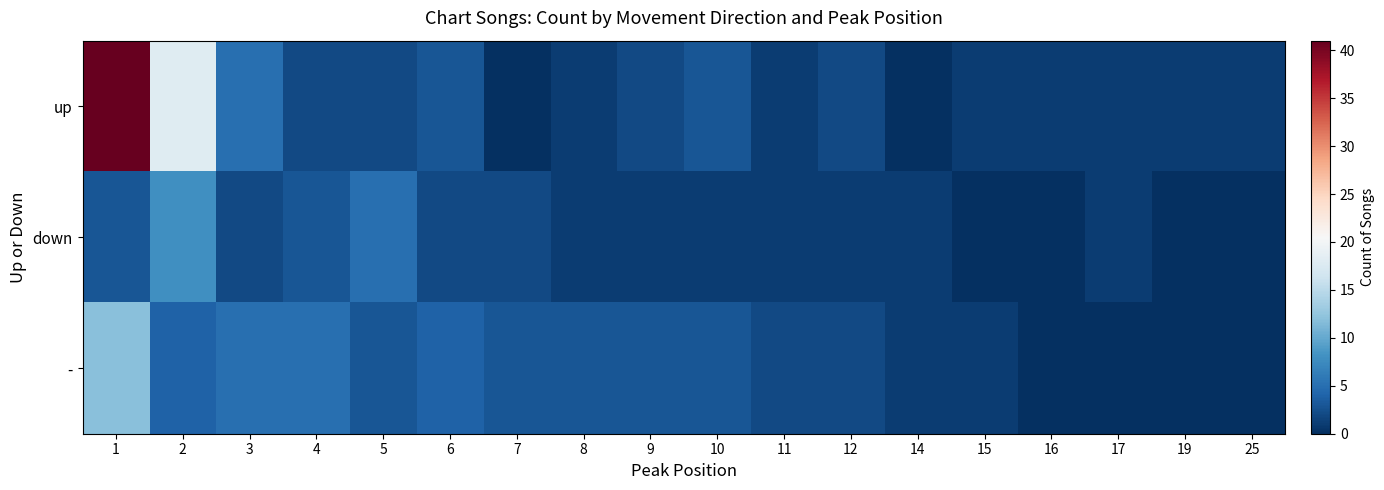

At 1, list the series in order from smallest to largest.

down, -, up